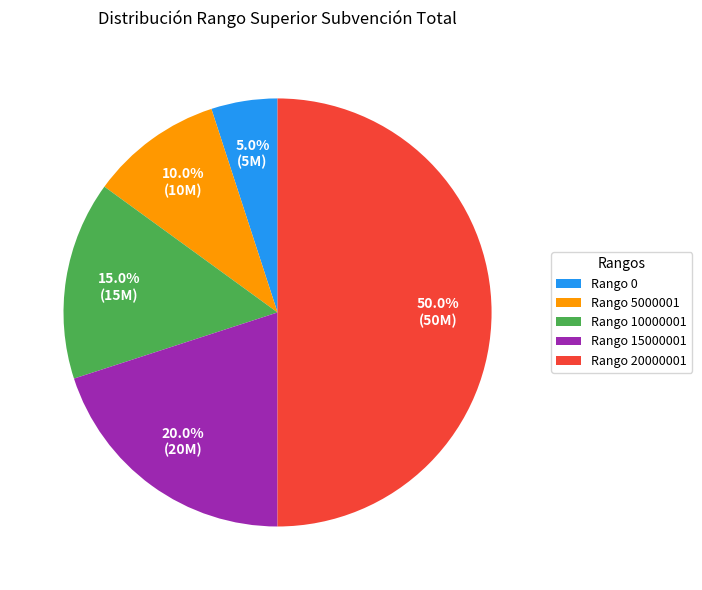

Count the number of slices in the pie.

5